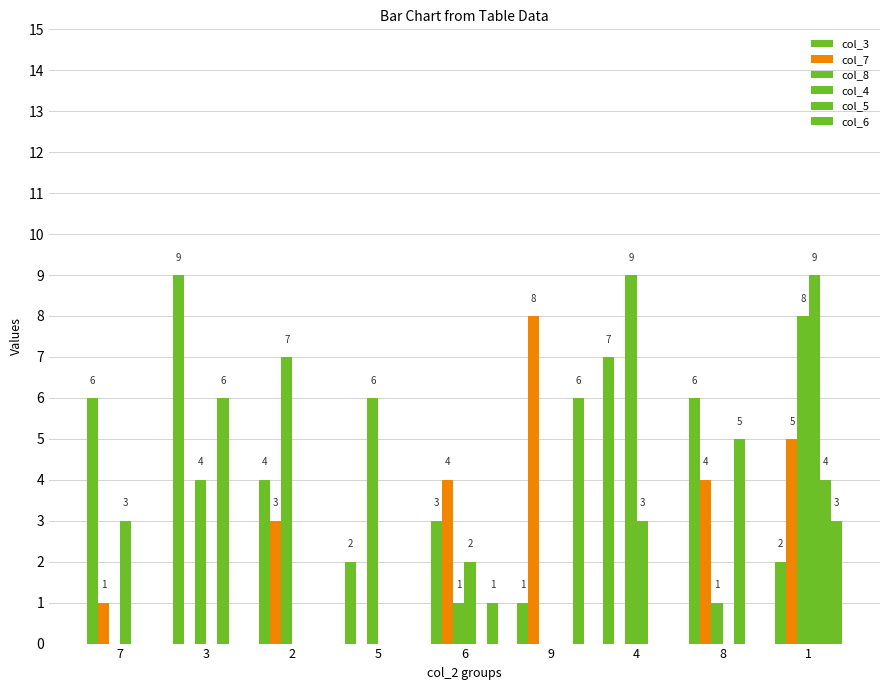

What is the label of the 6th bar from the right?

5